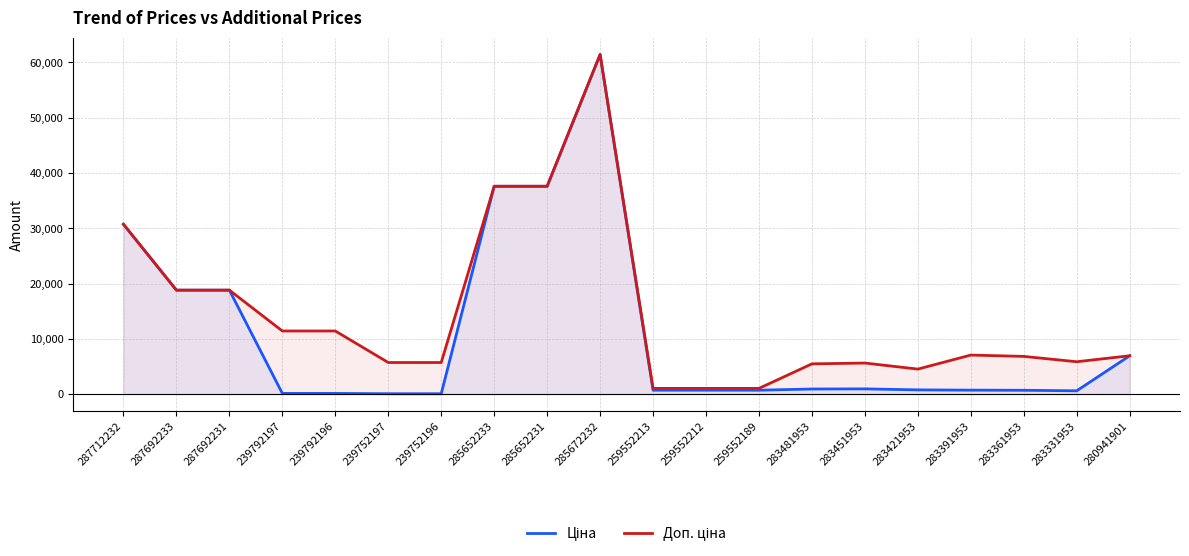

What is the sum of the Ціна values at 283331953 and 239792196?

698.5